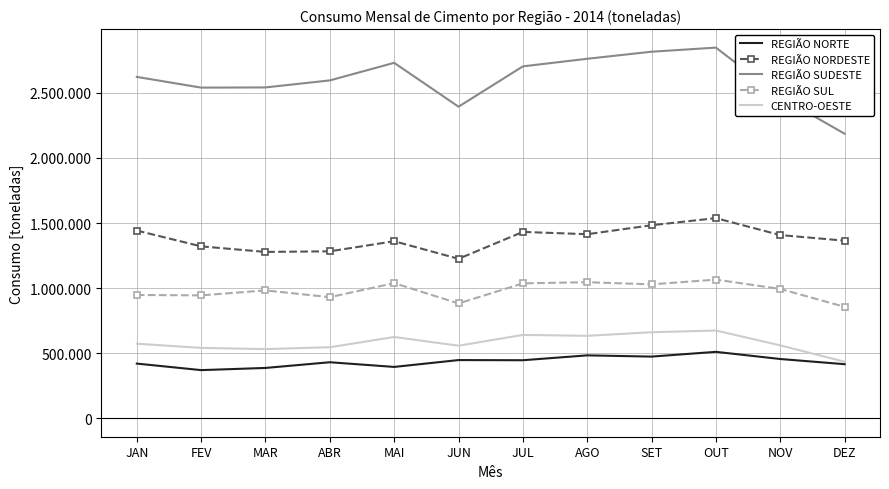

What is the average value of the REGIÃO NORDESTE series?

1378799